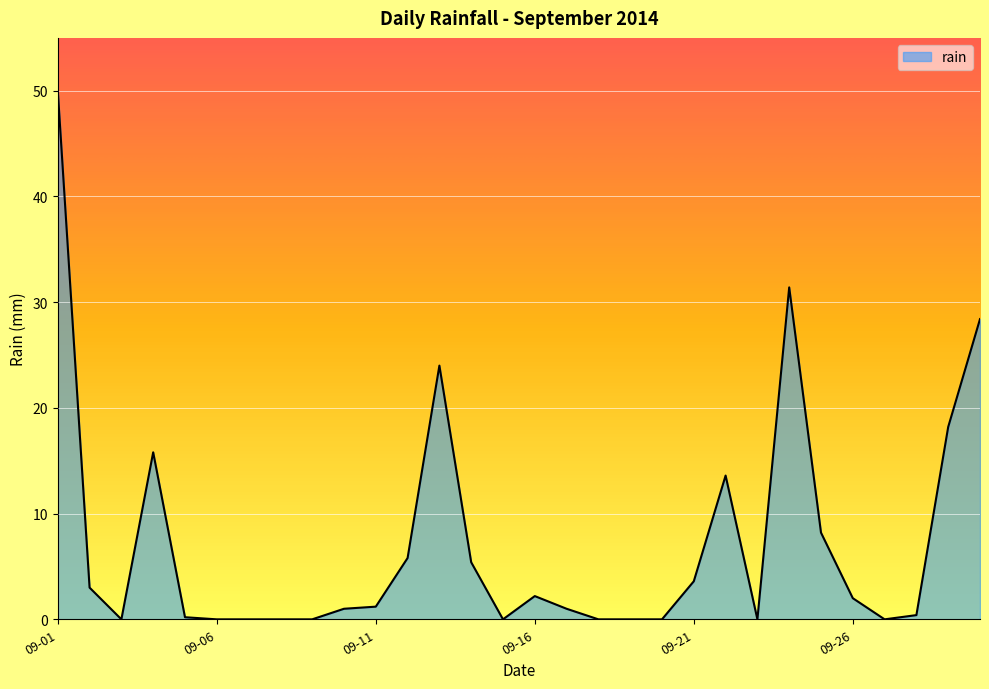

What is the maximum value shown in the chart?

50.0